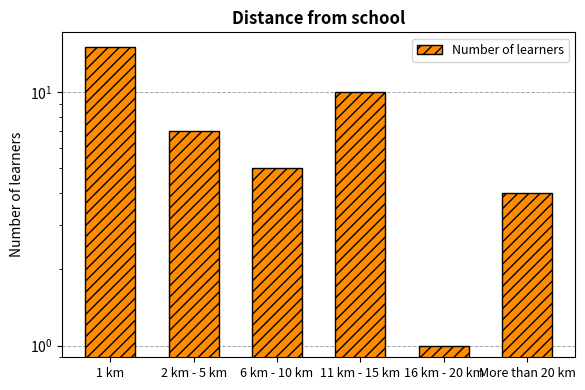

What is the maximum value shown in the chart?

15